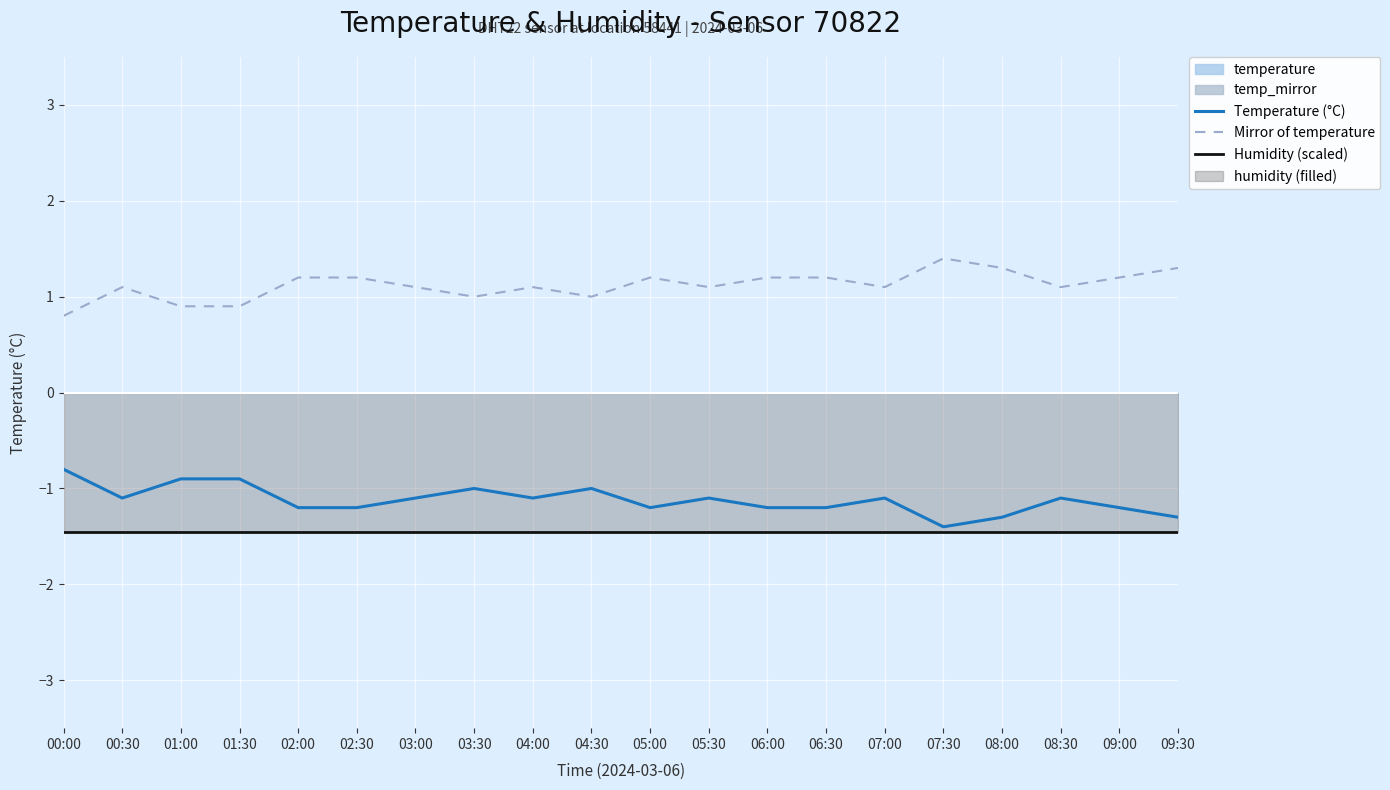

List the series in order of their peak value, highest first.

Mirror of temperature, Temperature (°C), Humidity (scaled)